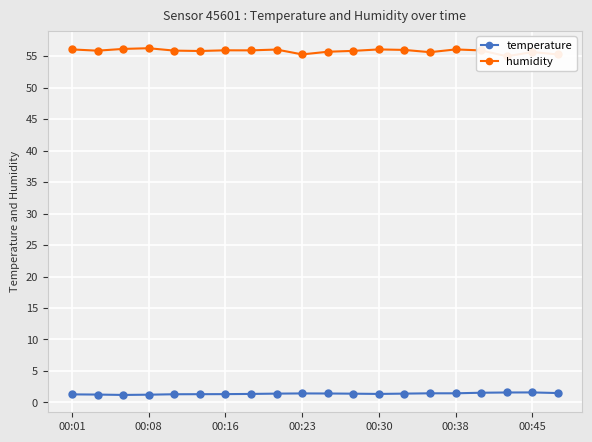

How many lines are shown in the chart?

2